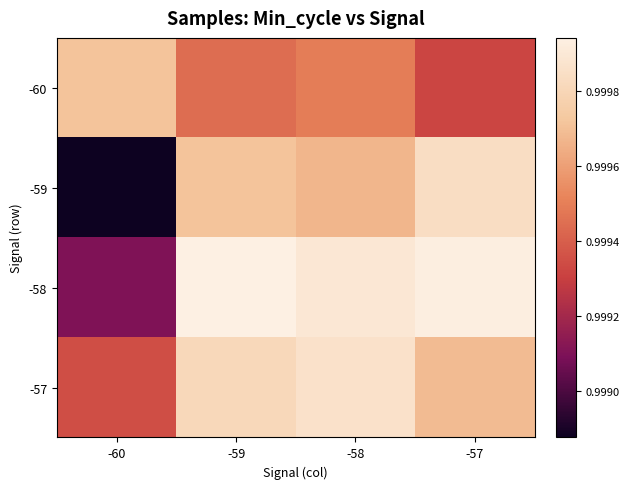

What is the minimum value shown in the chart?

1.0